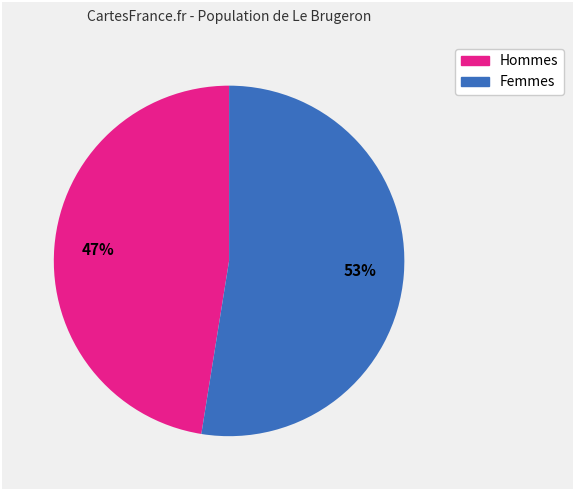

Is there any slice that represents more than half of the pie?

Yes